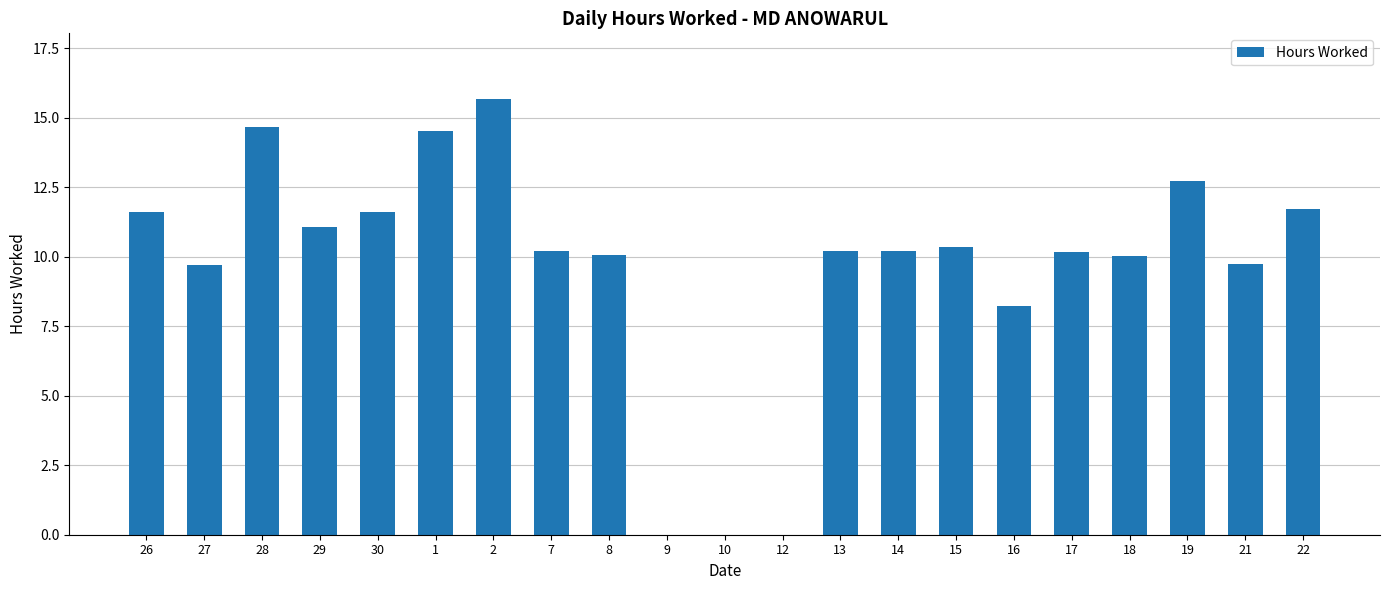

At which category does the chart reach its peak across all series?

2